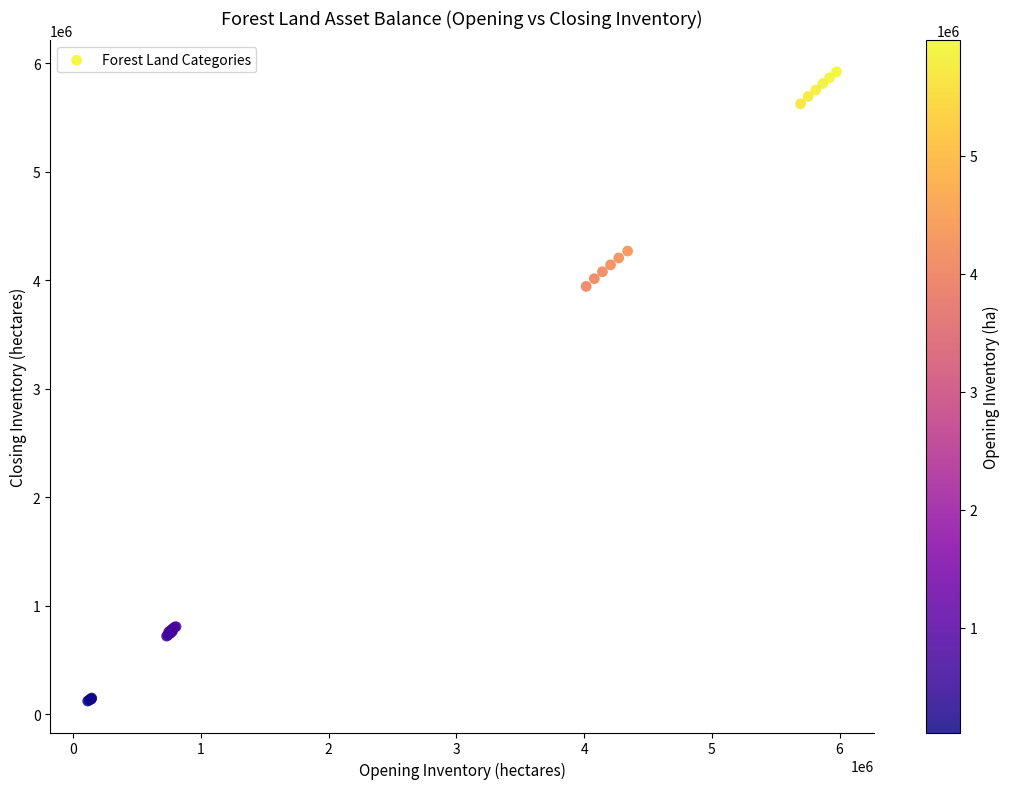

What Y value in the scatter plot is closest to 3022827?

3944491.4